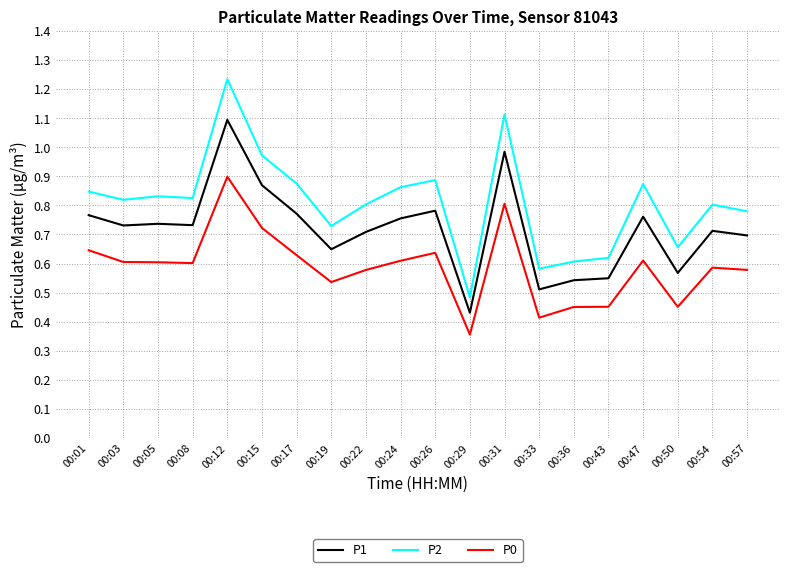

Is this an area chart (filled region under the line)?

No